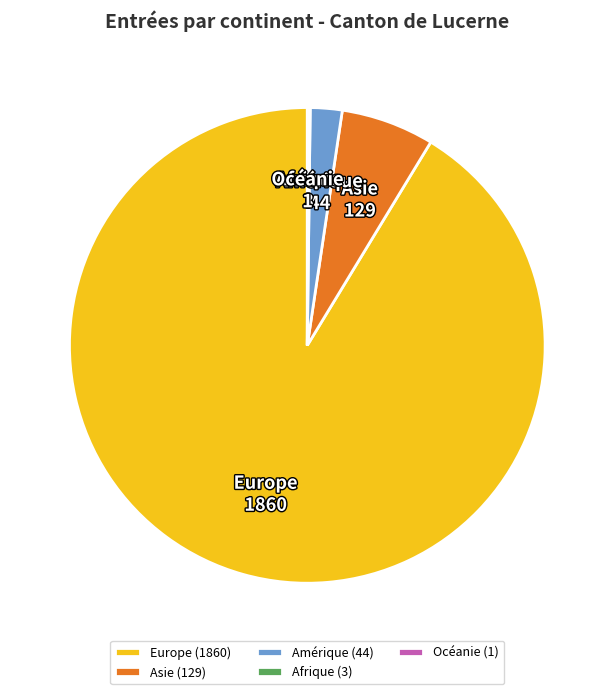

The Europe slice represents 91% of the pie. True or false?

True